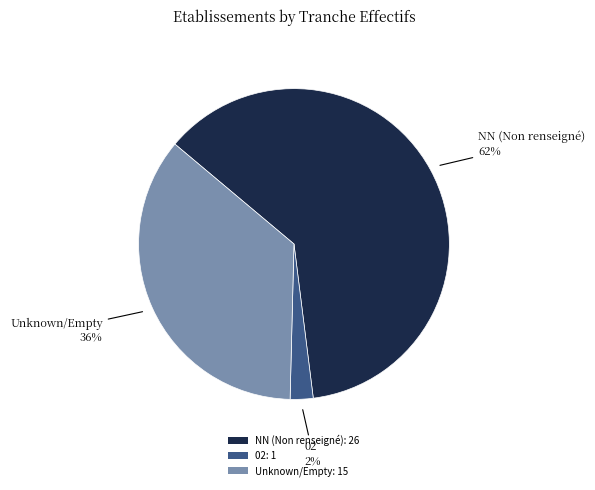

Rank the categories by value from highest to lowest.

NN (Non renseigné): 26, Unknown/Empty: 15, 02: 1